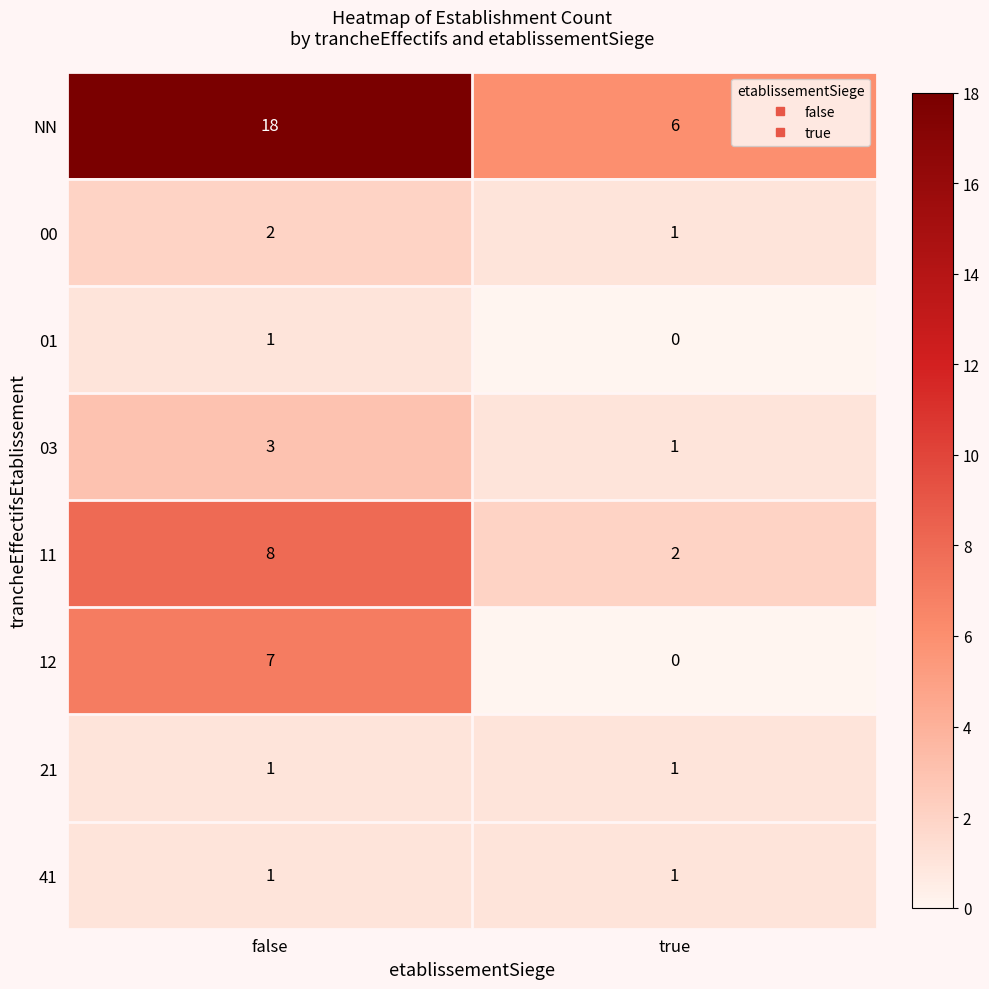

What is the sum of the 11 values at true and false?

10